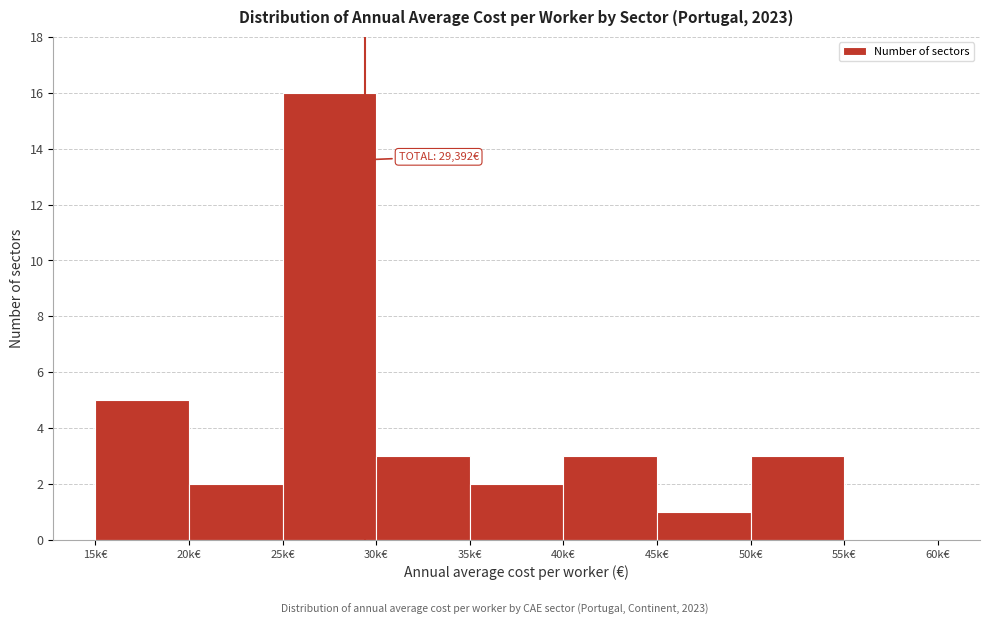

Reading left to right, transcribe all the data shown in this chart.

15k€=5	20k€=2	25k€=16	30k€=3	35k€=2	40k€=3	45k€=1	50k€=3	55k€=0